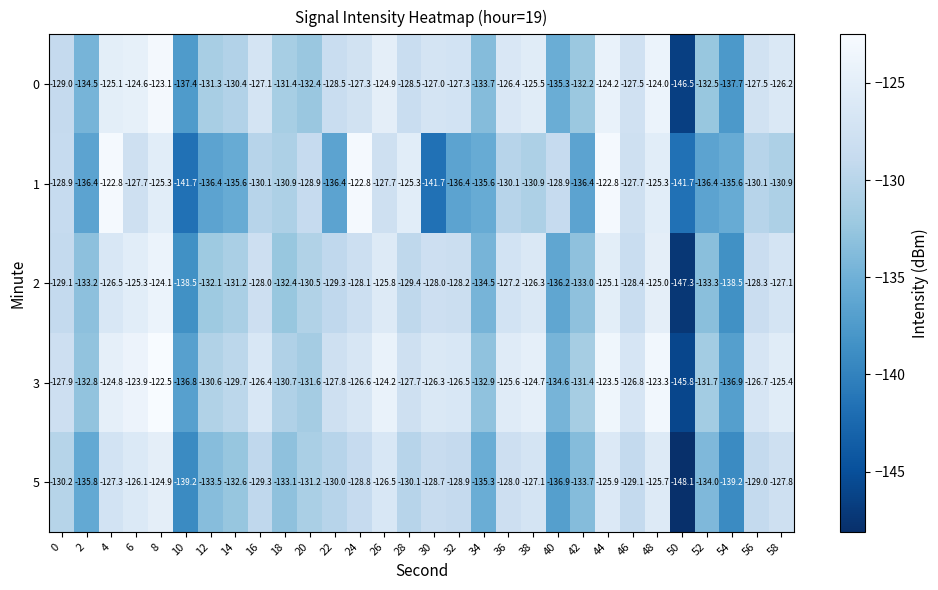

What value does the 5 series have at 6?

-126.1